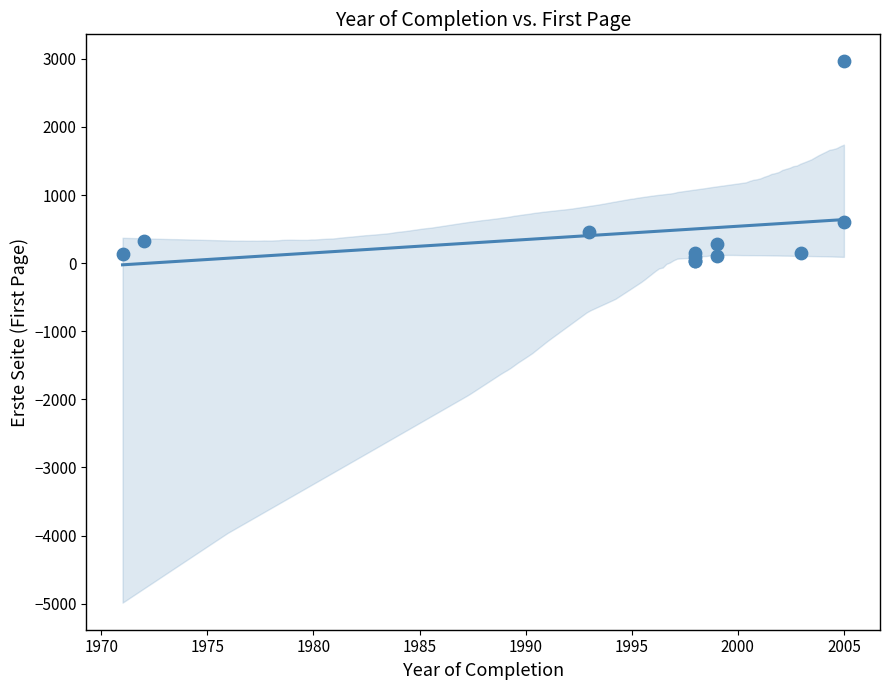

What Y value in the scatter plot is closest to 1495?

605